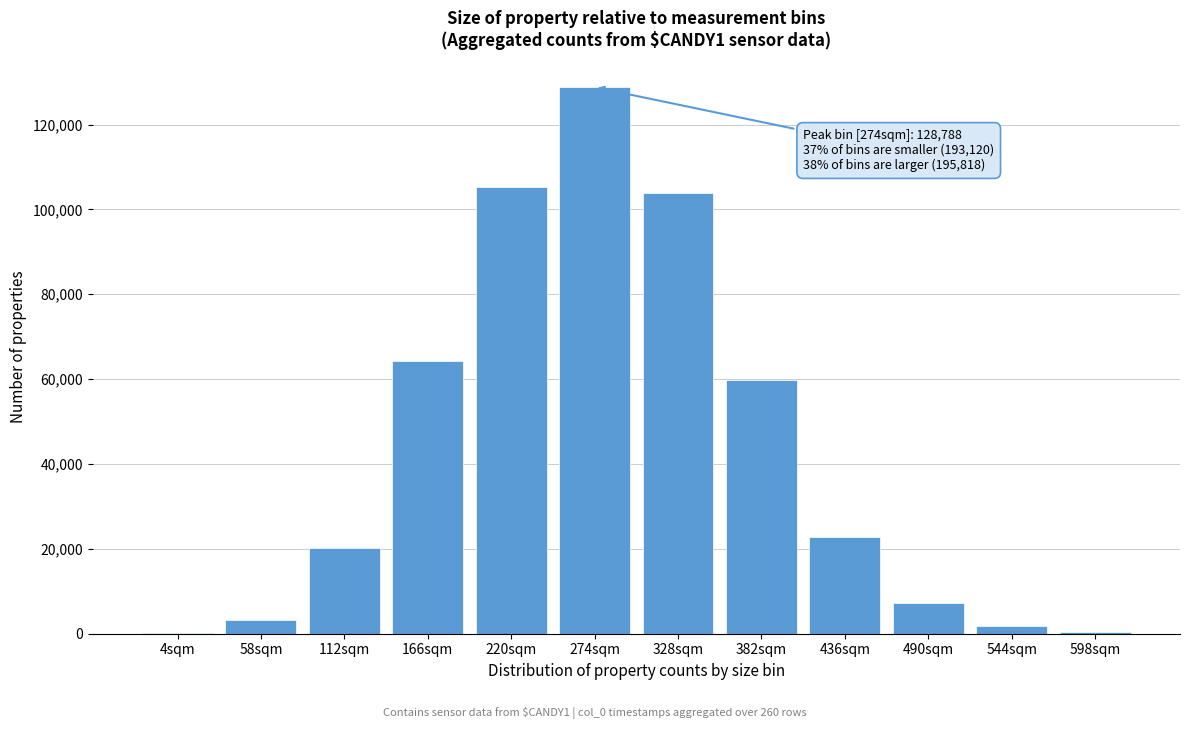

Is it true that the value at 436sqm is 36797?

False